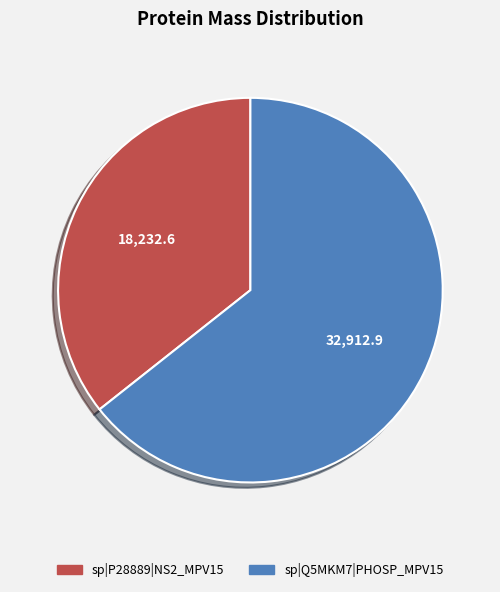

Which slice is the largest?

sp|Q5MKM7|PHOSP_MPV15